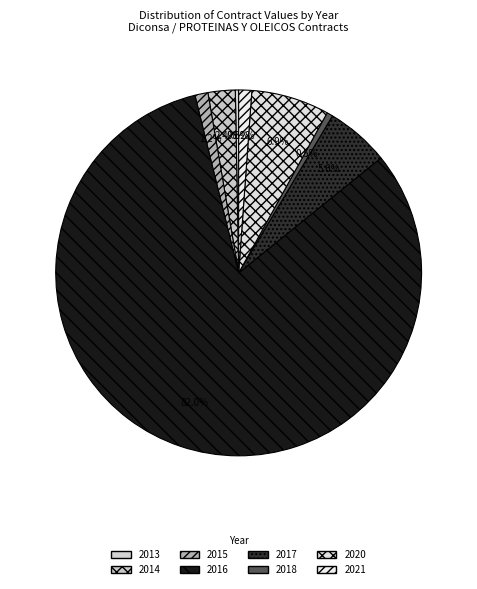

Which category has the biggest portion of the pie?

2016